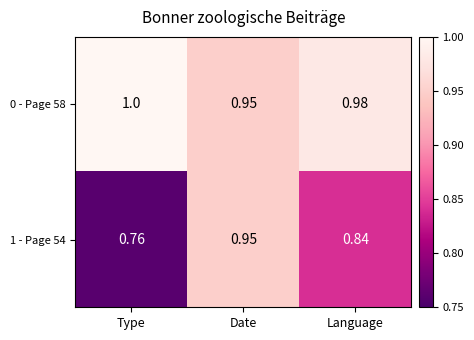

Which category has the highest value in the 0 - Page 58 series?

Type